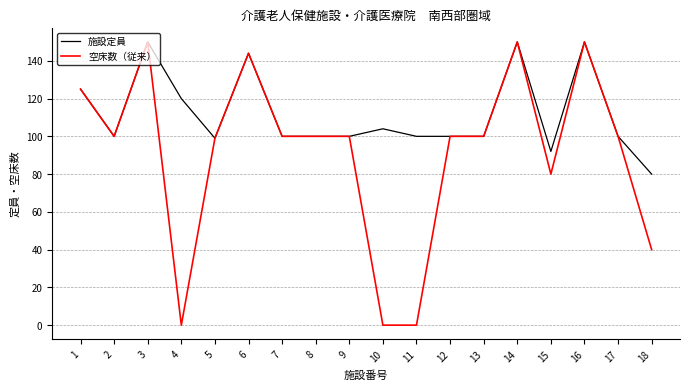

How many lines are shown in the chart?

2